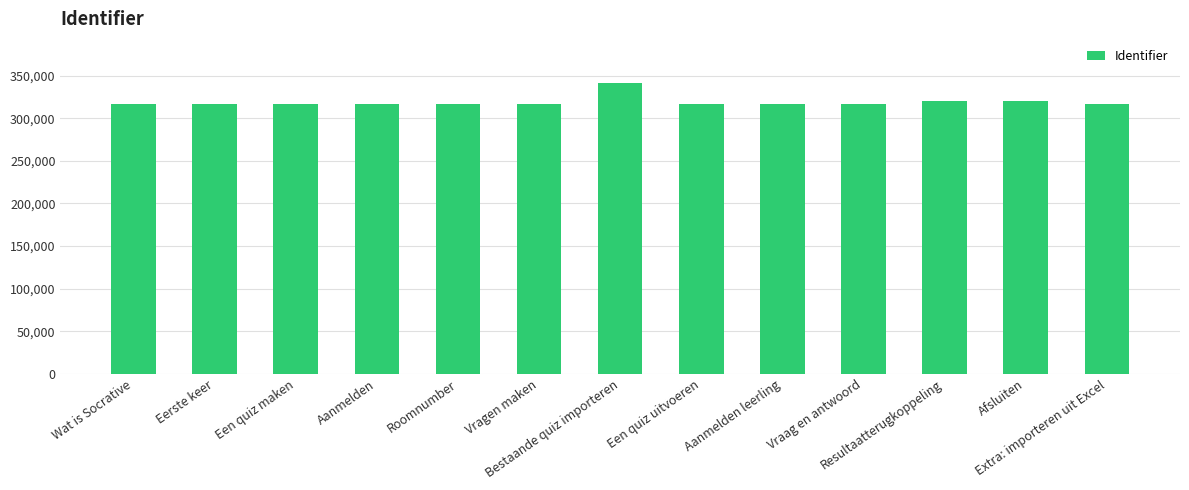

The chart shows a value of 316919 at Wat is Socrative. True or false?

True